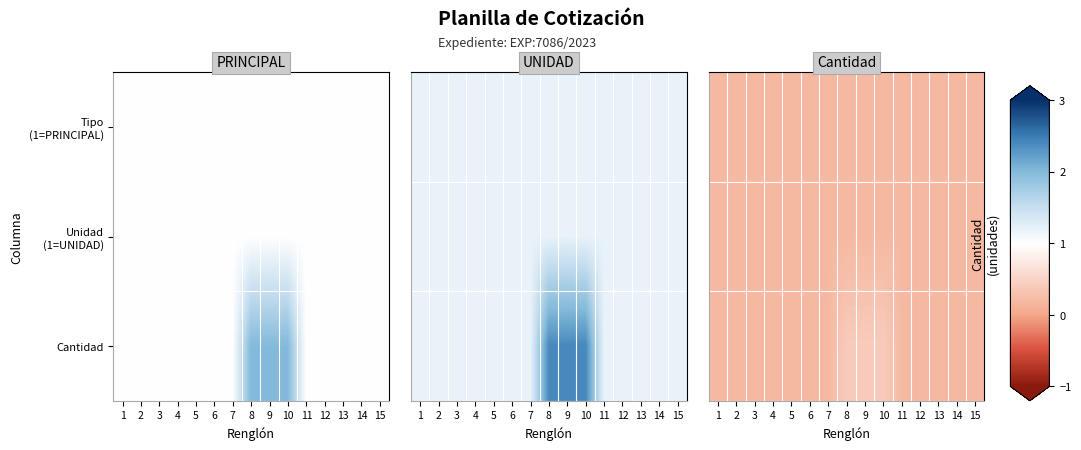

What is the sum of the Tipo (1=PRINCIPAL) values at 10 and 5?

0.4